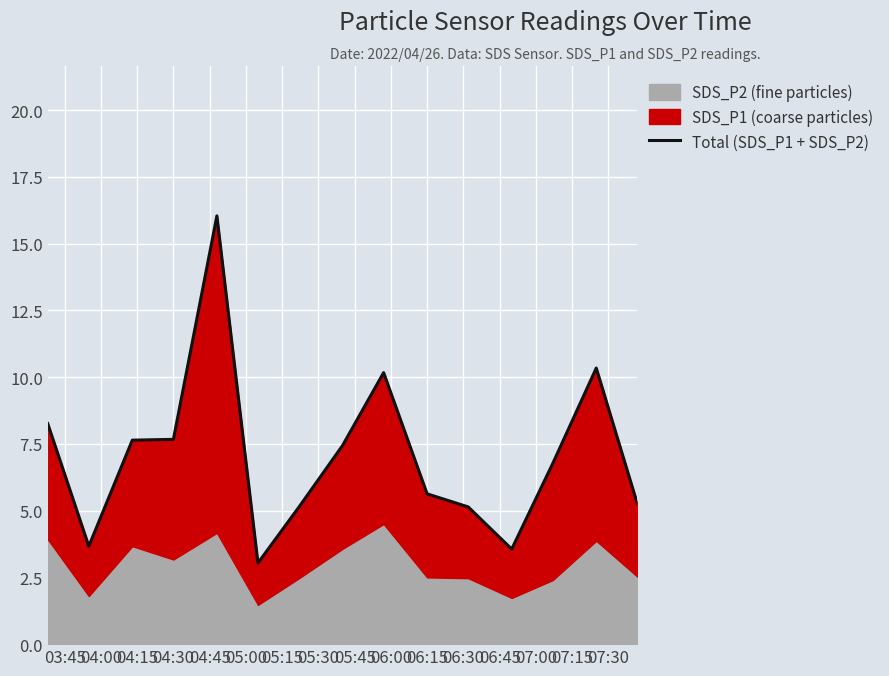

Is it true that the value at 05:30 is 1.7?

False